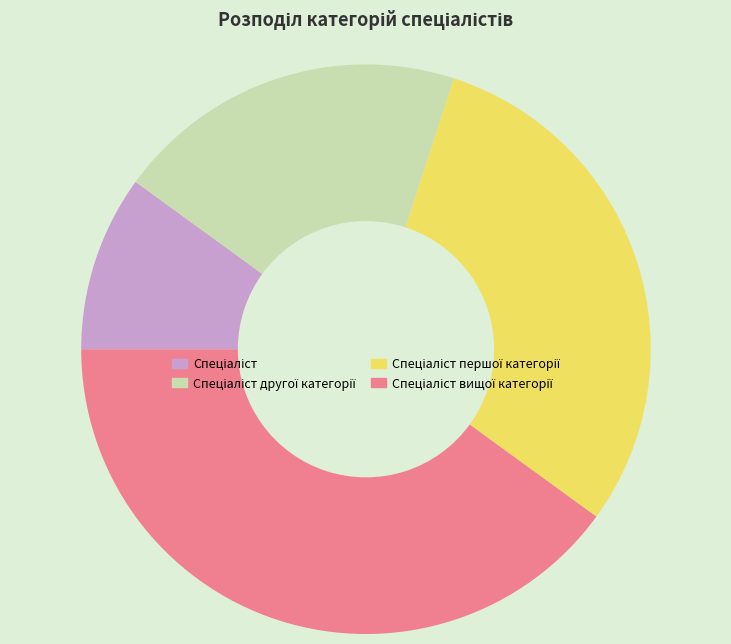

Is there any slice that represents more than half of the pie?

No